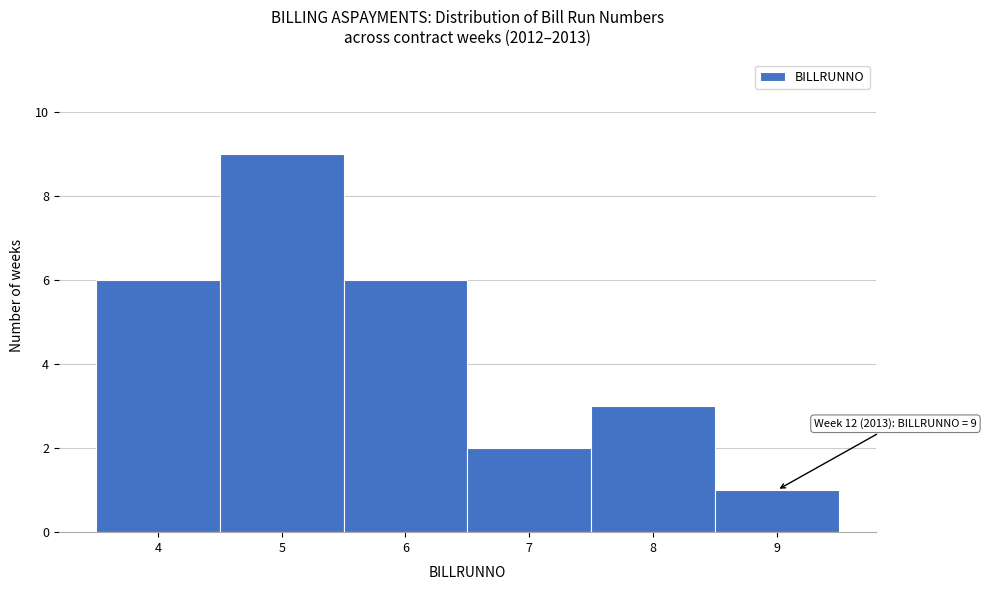

Which range on the x-axis has the tallest bar?

4.5 to 5.5